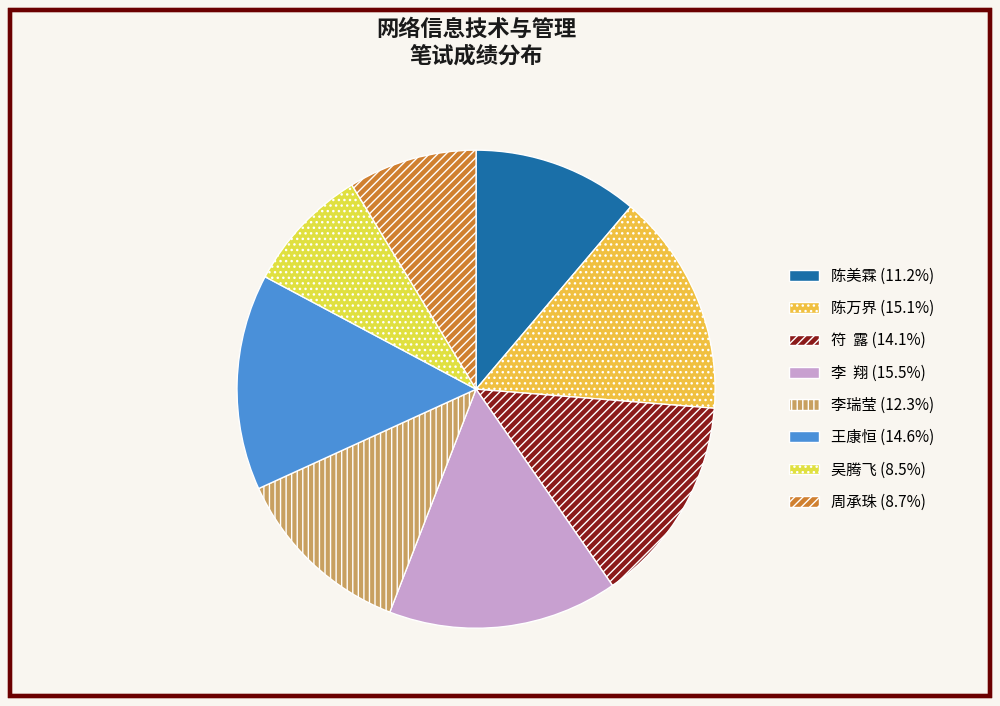

To the nearest percent, what is the combined percentage of 周承珠 and 李瑞莹?

21%